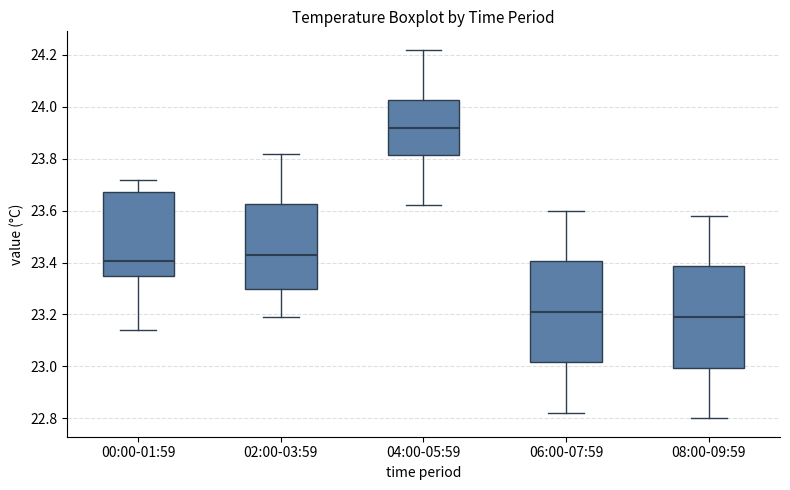

Reading left to right, read every box against the y-axis: the position of its median line, the range the box covers, and the ends of its whiskers. The values are not printed on the chart, so give them approximately, as read against the axis.

00:00-01:59: median 23.40, box 23.36 to 23.68, whiskers 23.14 to 23.72
02:00-03:59: median 23.44, box 23.30 to 23.62, whiskers 23.20 to 23.82
04:00-05:59: median 23.92, box 23.82 to 24.02, whiskers 23.62 to 24.22
06:00-07:59: median 23.22, box 23.02 to 23.40, whiskers 22.82 to 23.60
08:00-09:59: median 23.20, box 23.00 to 23.38, whiskers 22.80 to 23.58